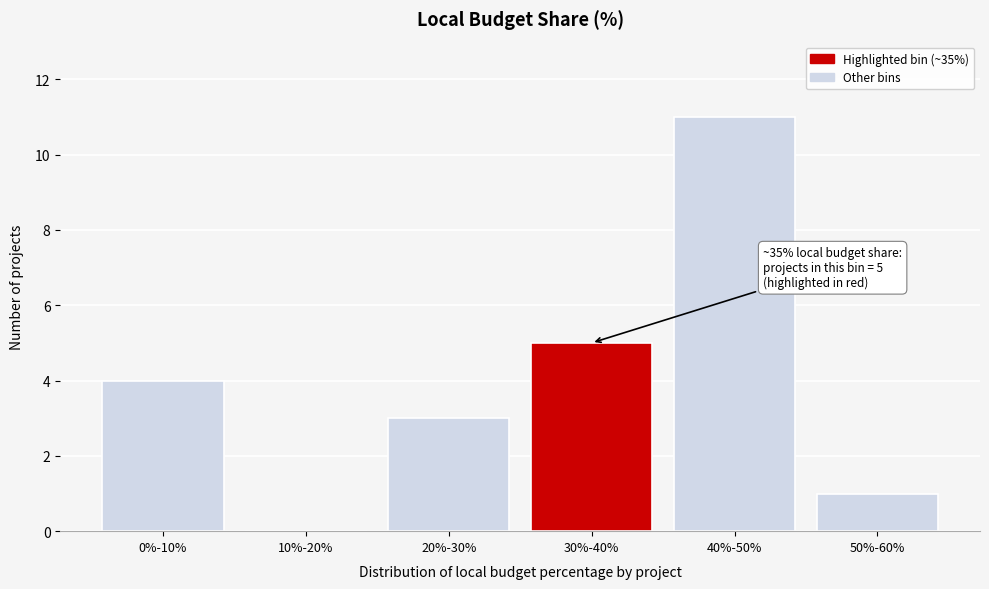

Reading right to left, extract all data points from this chart.

50%-60%=1	40%-50%=11	30%-40%=5	20%-30%=3	10%-20%=0	0%-10%=4